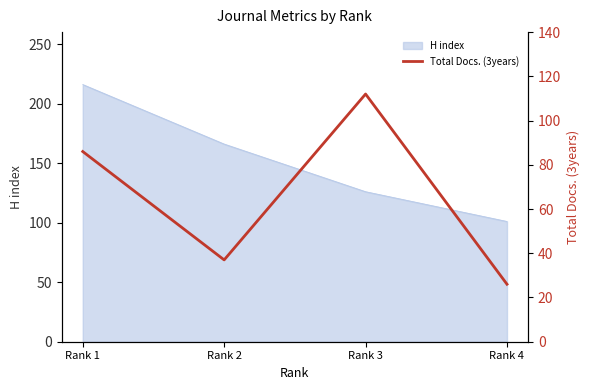

True or false: there are more than 2 points higher than both neighbors.

False